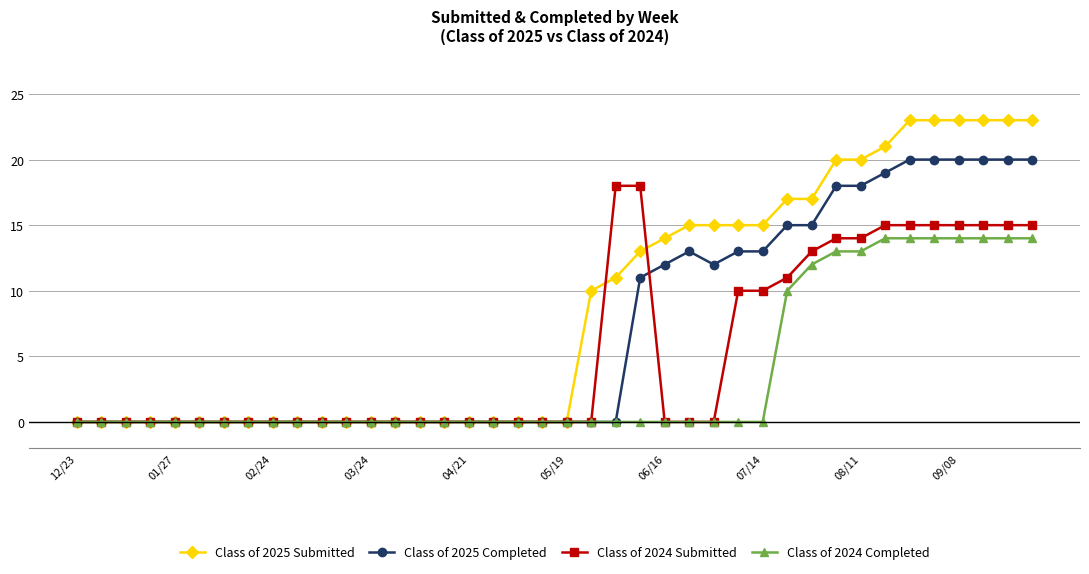

Which series has the widest spread of values?

Class of 2025 Submitted